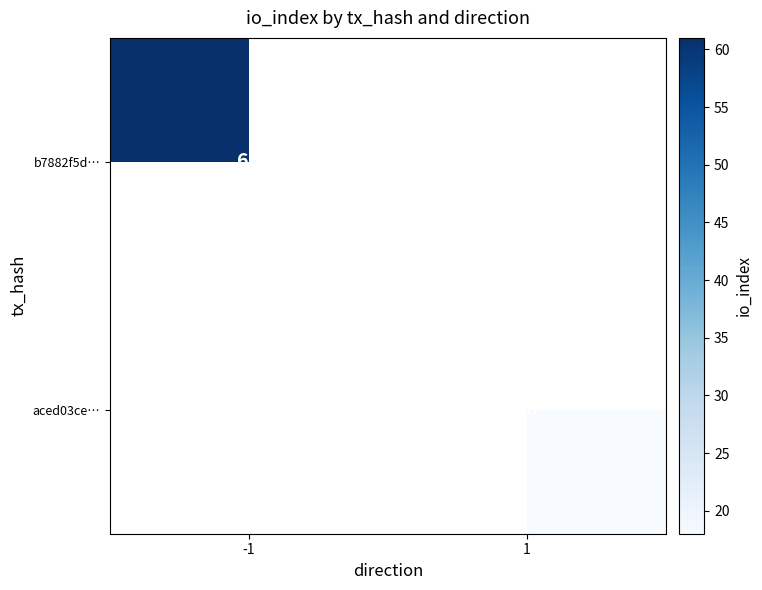

Between 1 and -1, which is larger?

-1